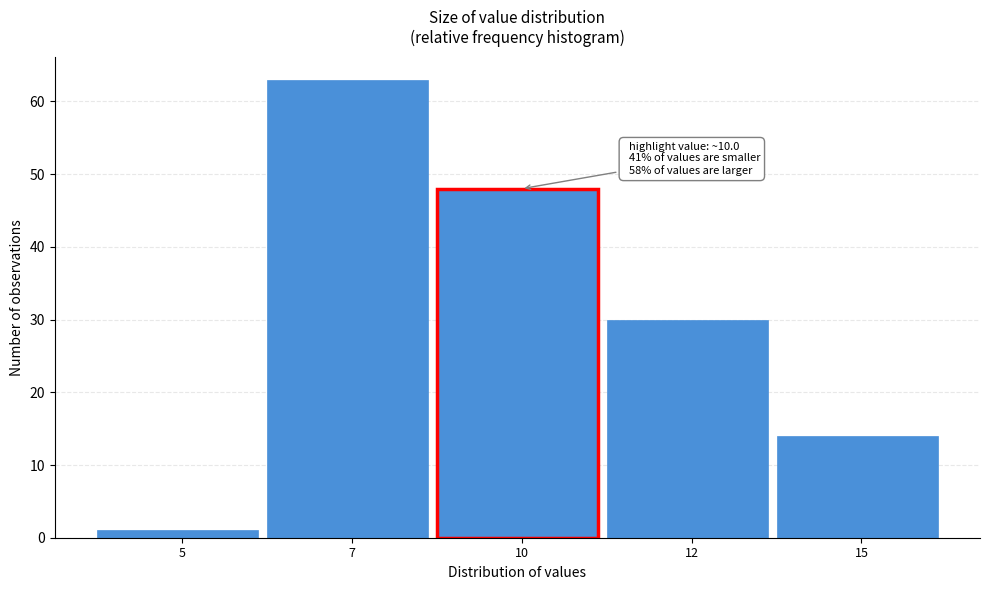

Reading left to right, extract all data points from this chart.

5=1	7=63	10=48	12=30	15=14